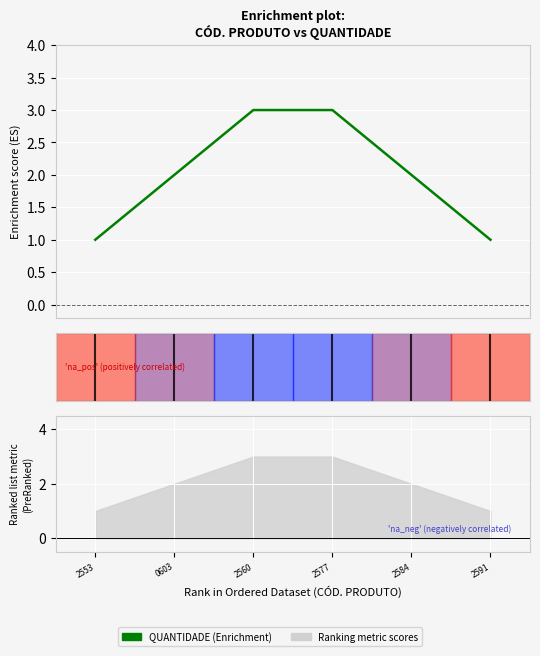

Count the values in the range 1 to 3.

6